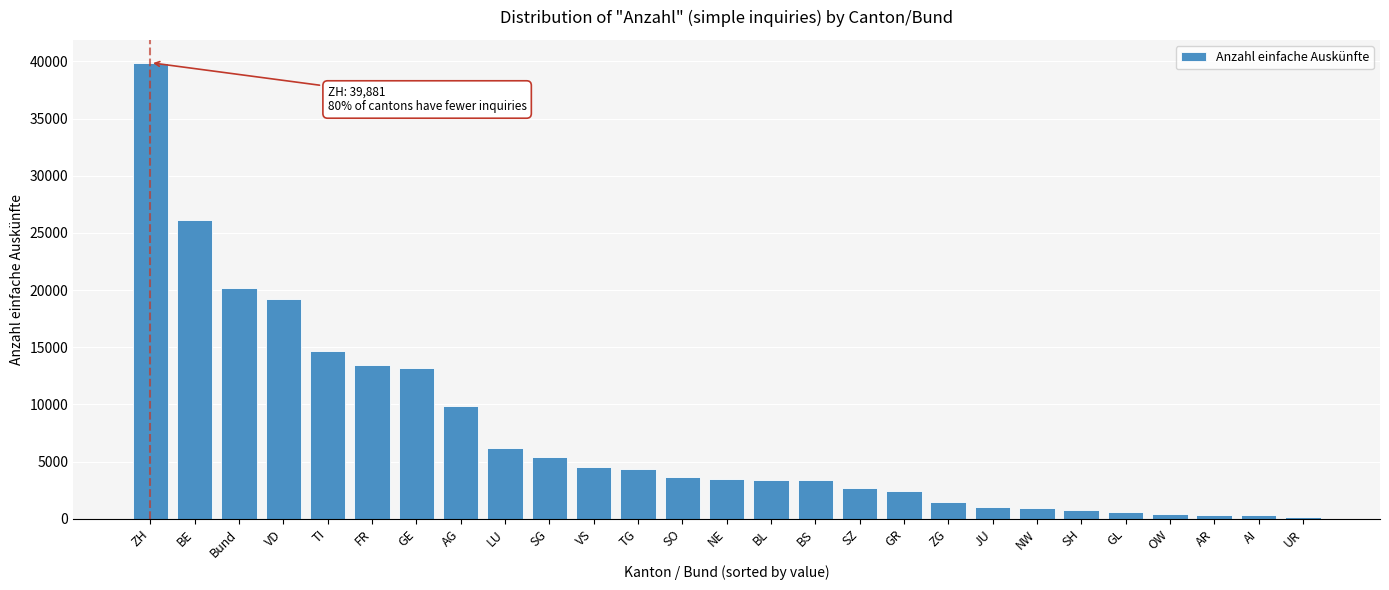

What is the sum of all values?

202052